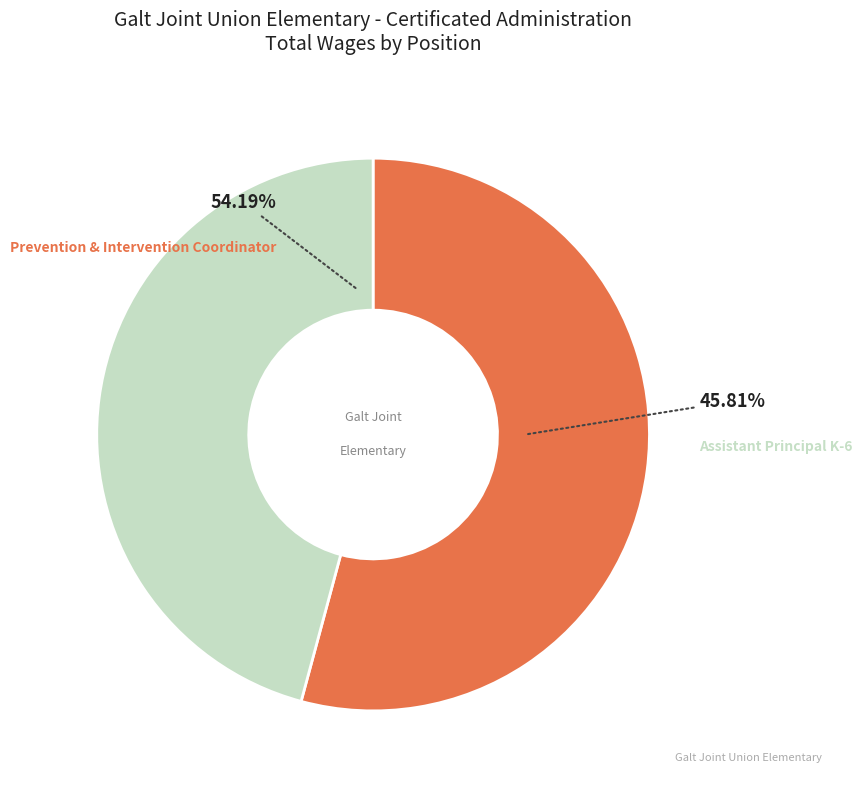

To the nearest percent, what is the average slice percentage?

50%